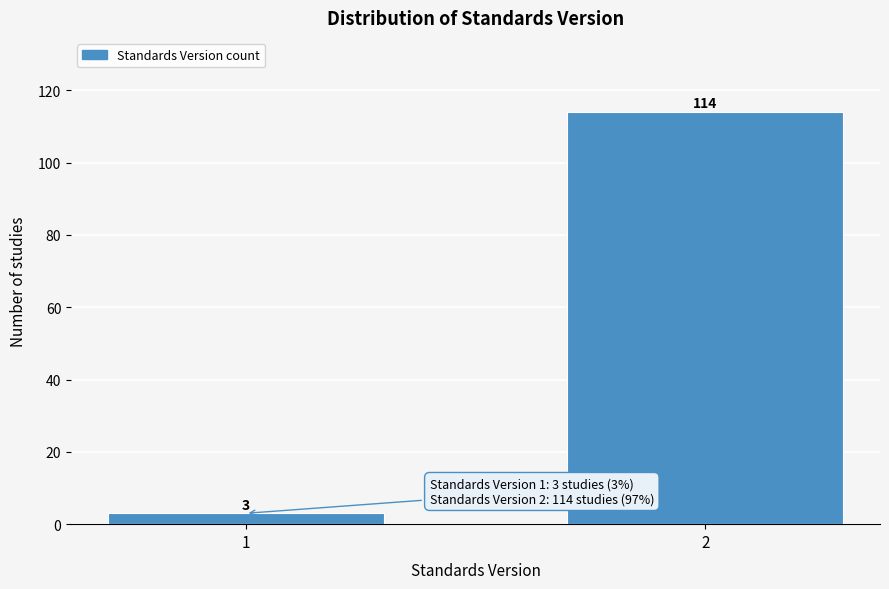

Reading left to right, list all the values displayed in this chart.

1=3	2=114